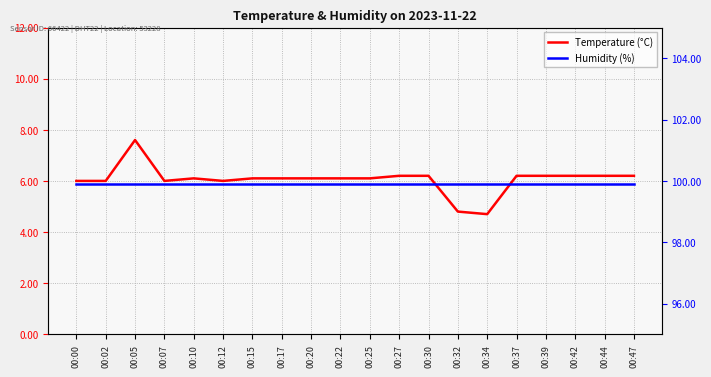

At which label does Temperature (°C) first exceed 6?

00:05